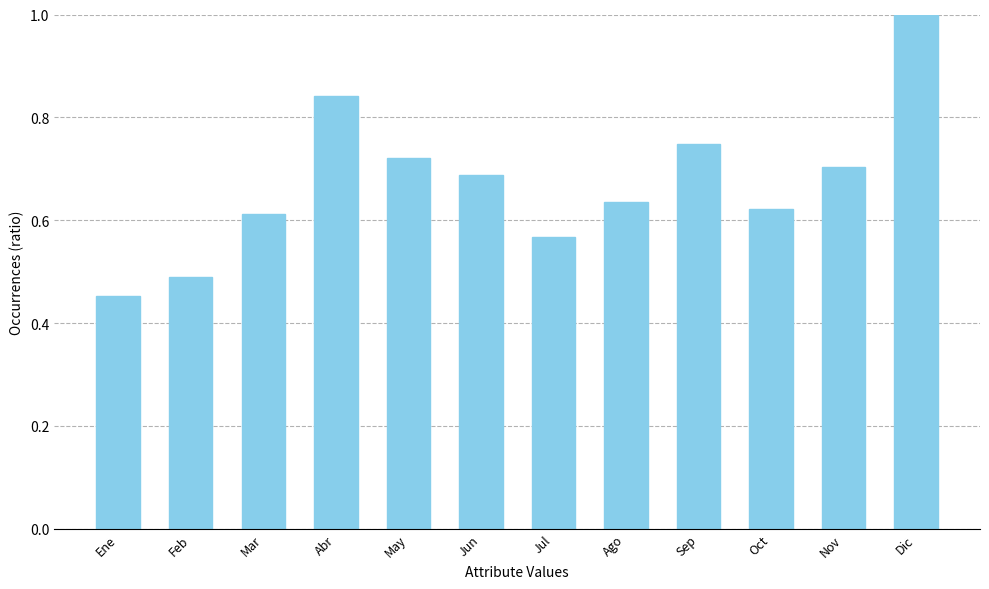

Count the values in the range 0 to 1.

12